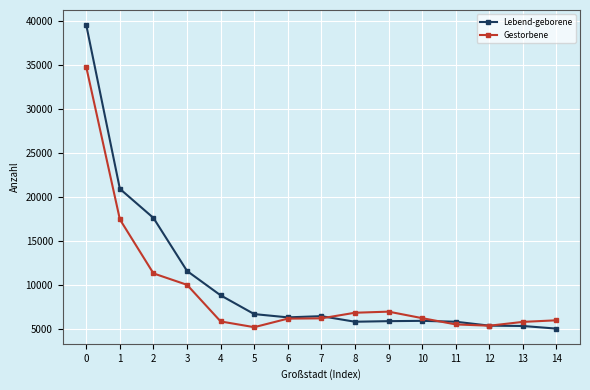

What is the difference between the second highest and minimum values in the Gestorbene series?

12225